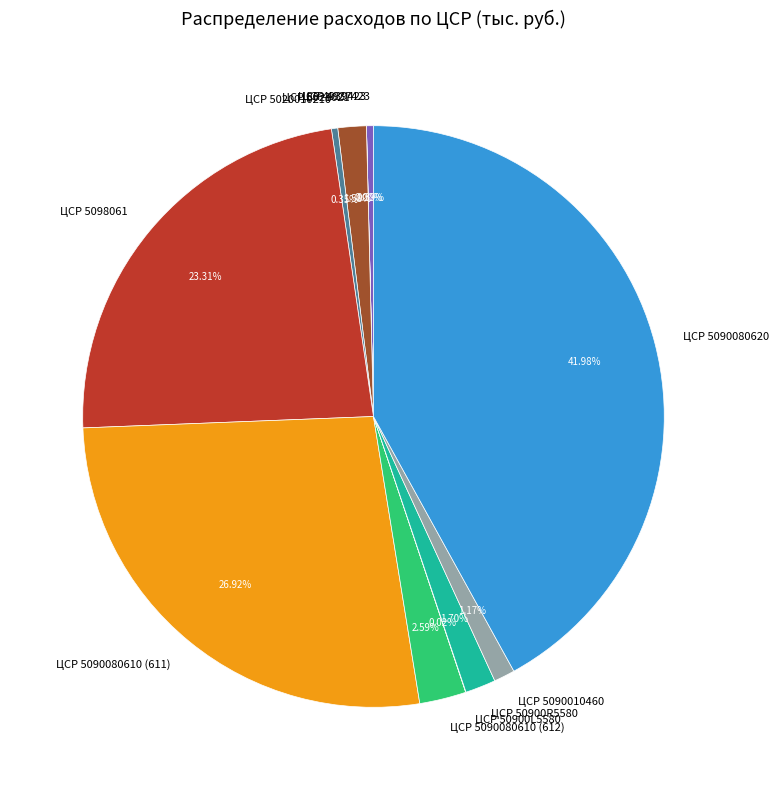

Do ЦСР 50900R5580 and ЦСР 5090010460 together represent more than half of the pie?

No